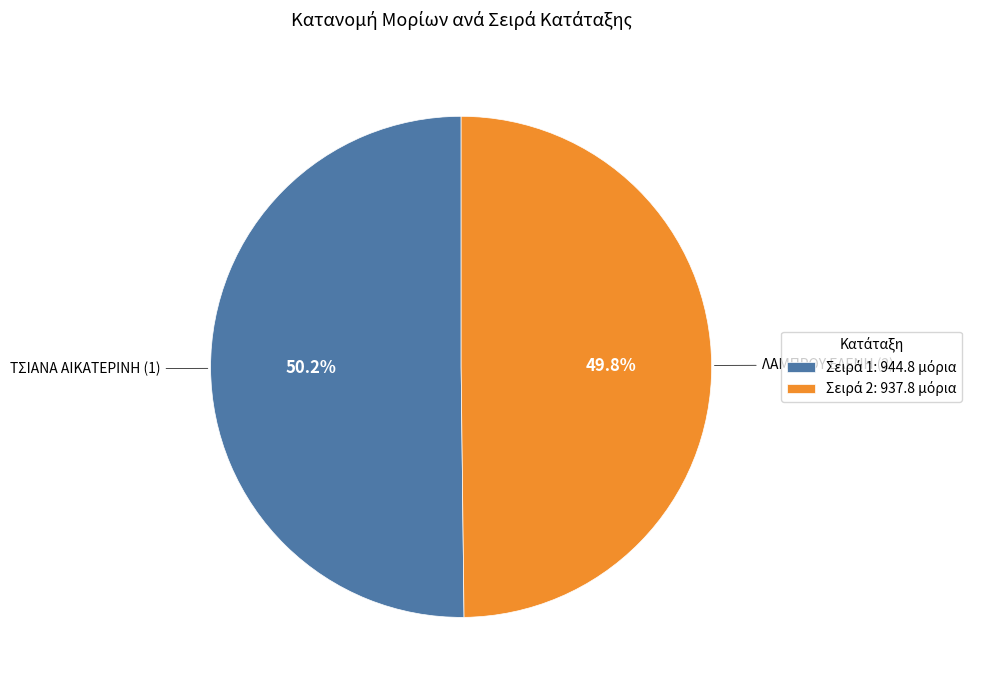

Is there a majority slice in this chart?

Yes